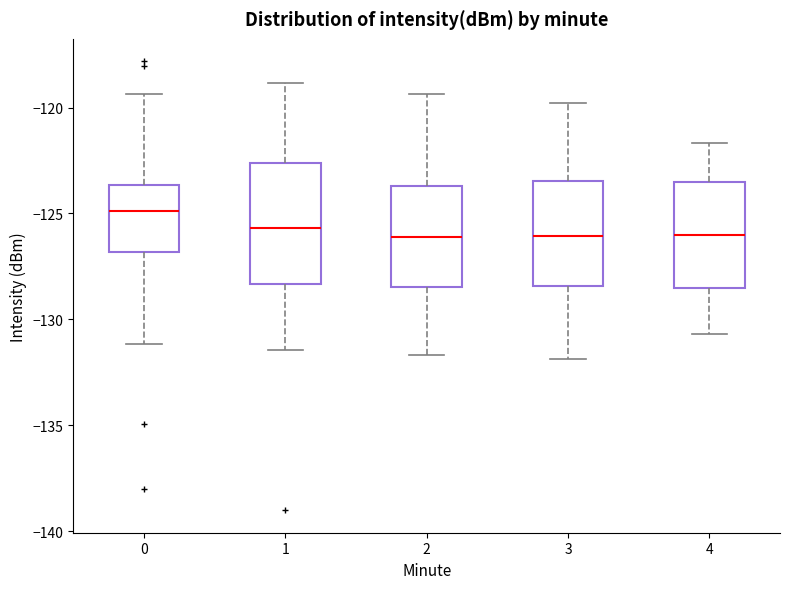

Reading left to right, read every box against the y-axis: the position of its median line, the range the box covers, and the ends of its whiskers. The values are not printed on the chart, so give them approximately, as read against the axis.

0: median -125.0, box -127.0 to -123.5, whiskers -131.0 to -119.5
1: median -125.5, box -128.5 to -122.5, whiskers -131.5 to -119.0
2: median -126.0, box -128.5 to -123.5, whiskers -131.5 to -119.5
3: median -126.0, box -128.5 to -123.5, whiskers -132.0 to -120.0
4: median -126.0, box -128.5 to -123.5, whiskers -130.5 to -121.5